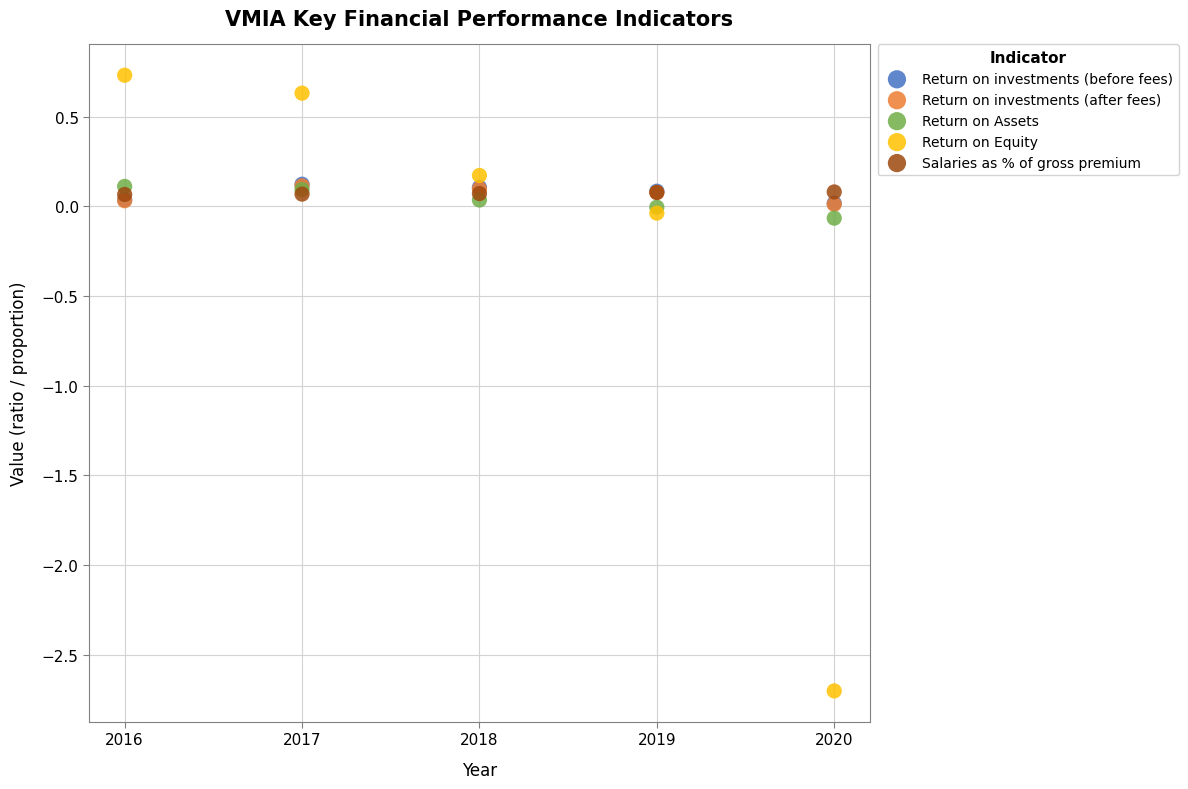

What are all the series names shown in the legend?

Return on investments (before fees), Return on investments (after fees), Return on Assets, Return on Equity, Salaries as % of gross premium